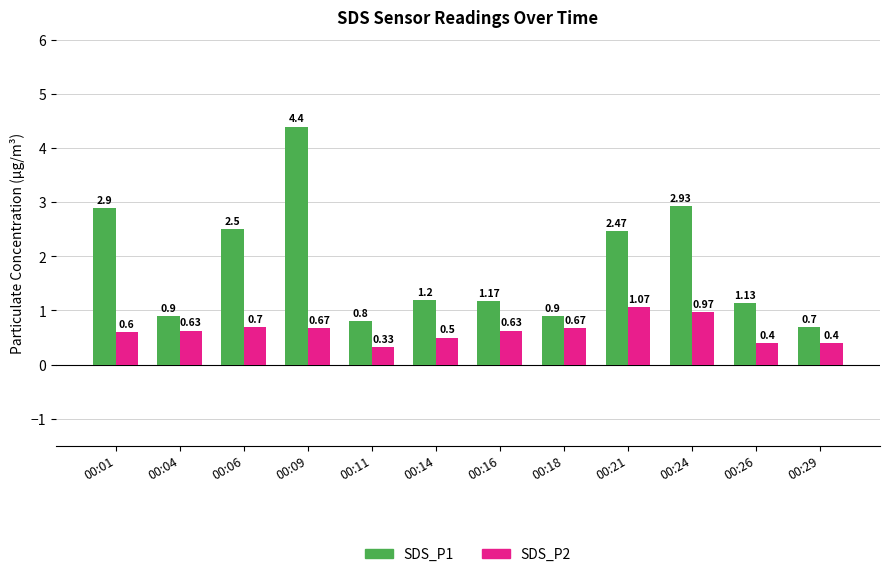

What is the difference between the maximum and second lowest values in the SDS_P2 series?

0.7